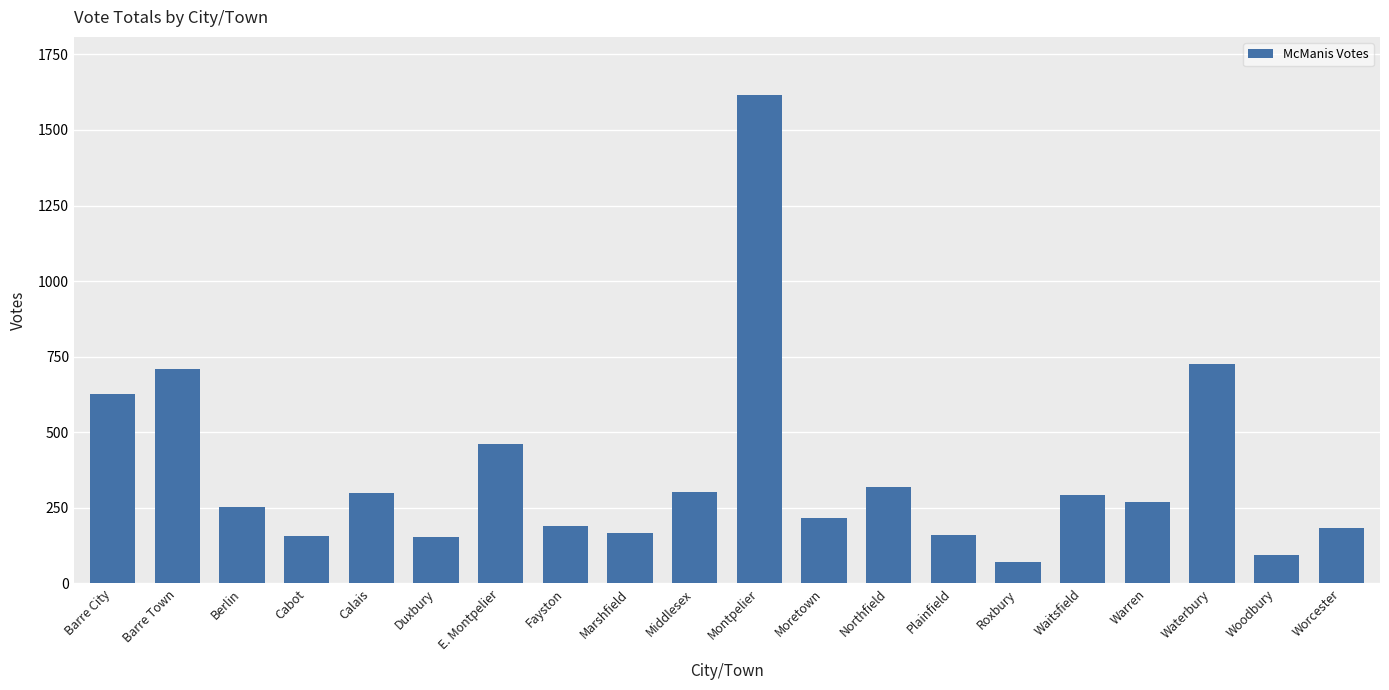

What is the change in value from Cabot to Montpelier?

+1458